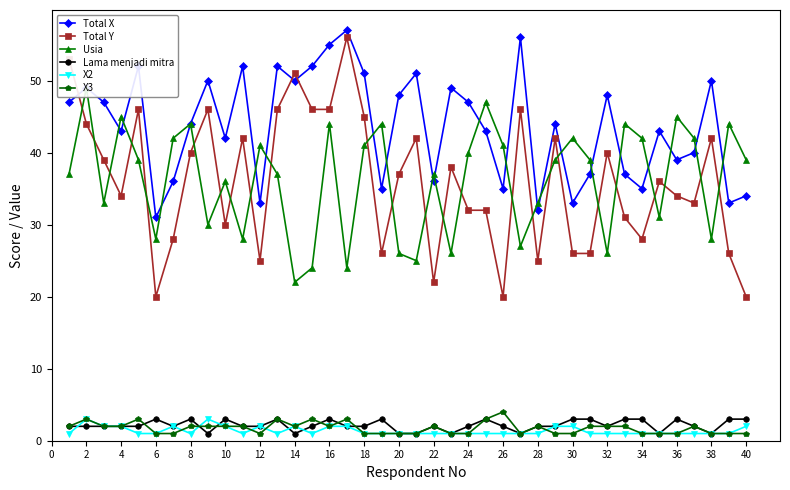

True or false: X3 and Total X intersect in this chart.

False